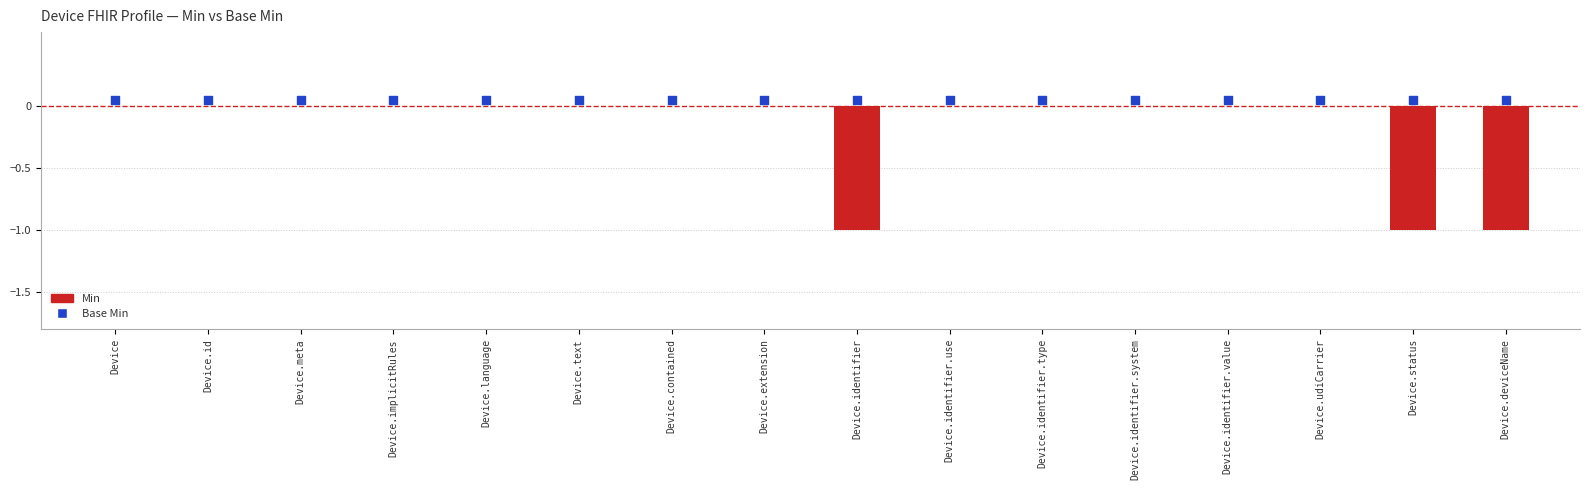

Which series contains the highest Y value?

Base Min